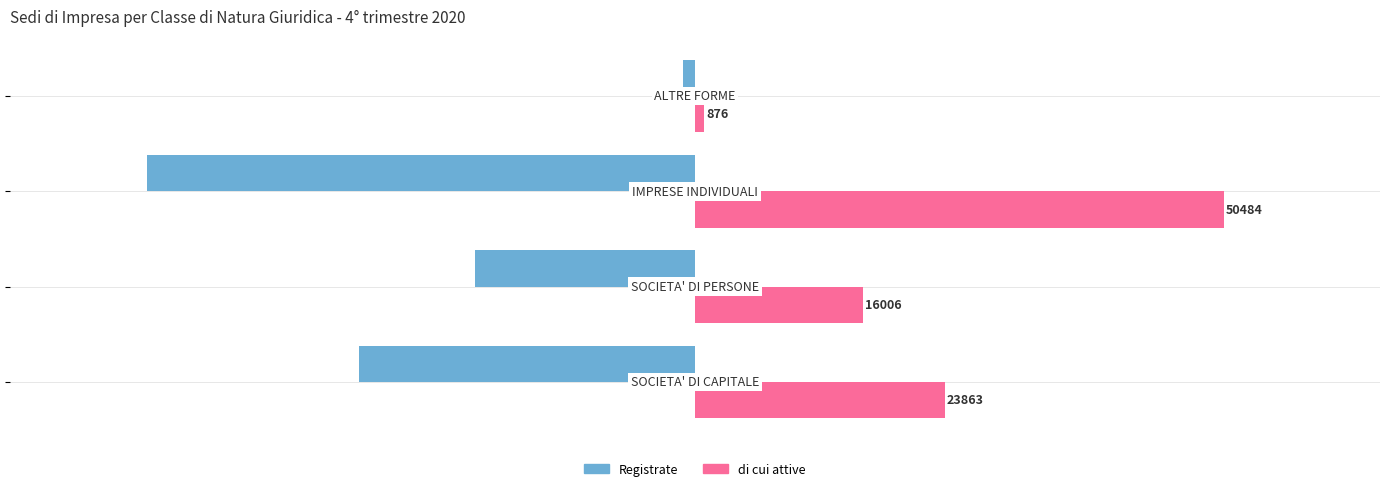

What is the average value of the Registrate series?

-26628